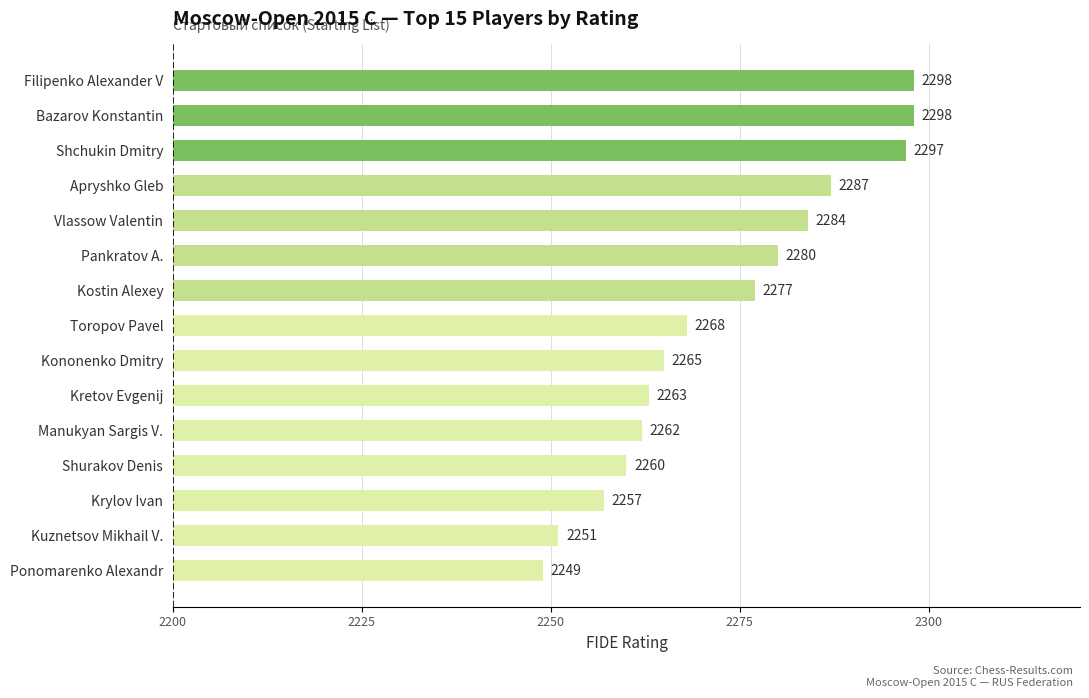

At which label is the value closest to 2273?

Kostin Alexey